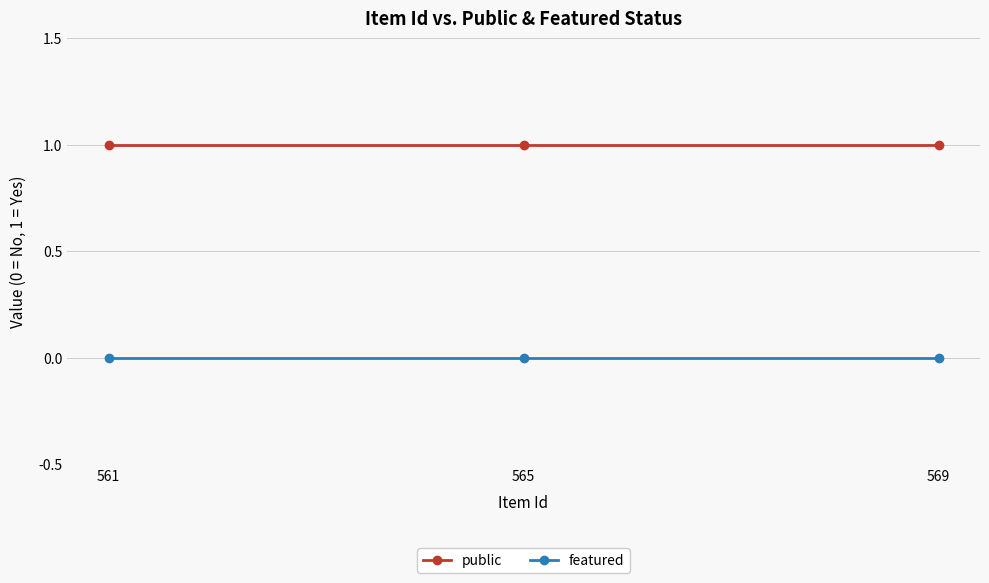

What is the average value of the public series?

1